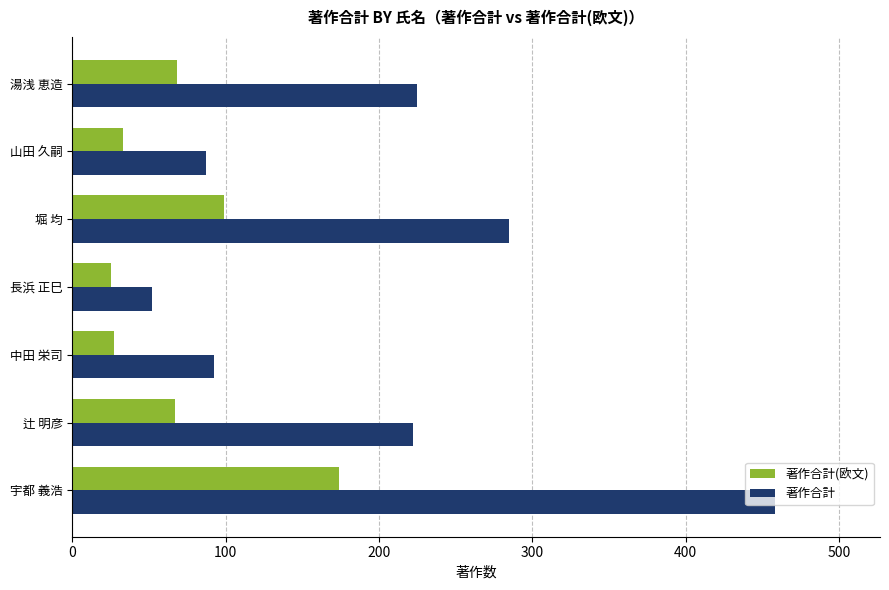

What is the minimum value for 著作合計(欧文)?

25